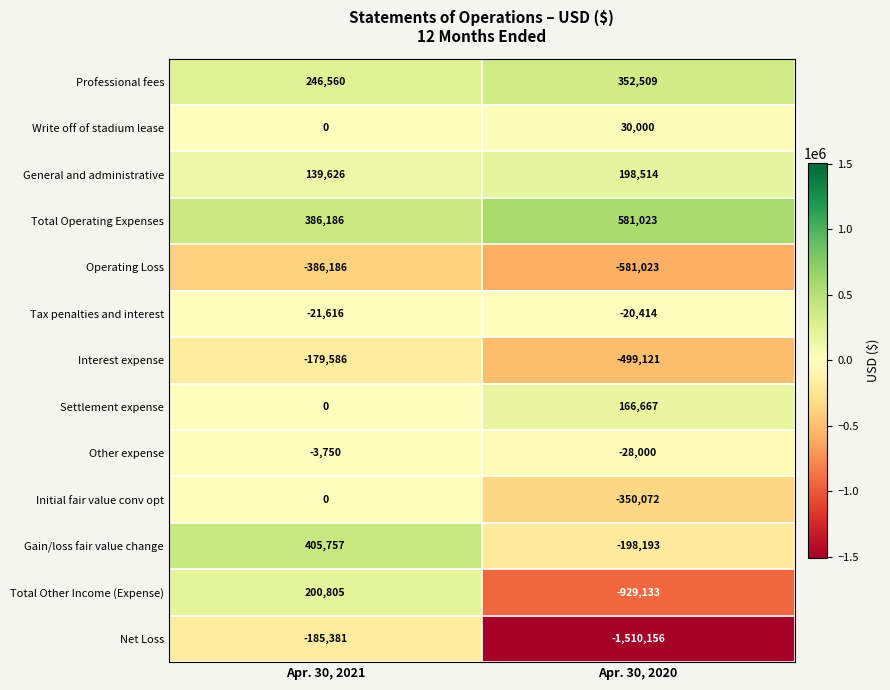

Is it true that General and administrative equals 106291 at Apr. 30, 2020?

False